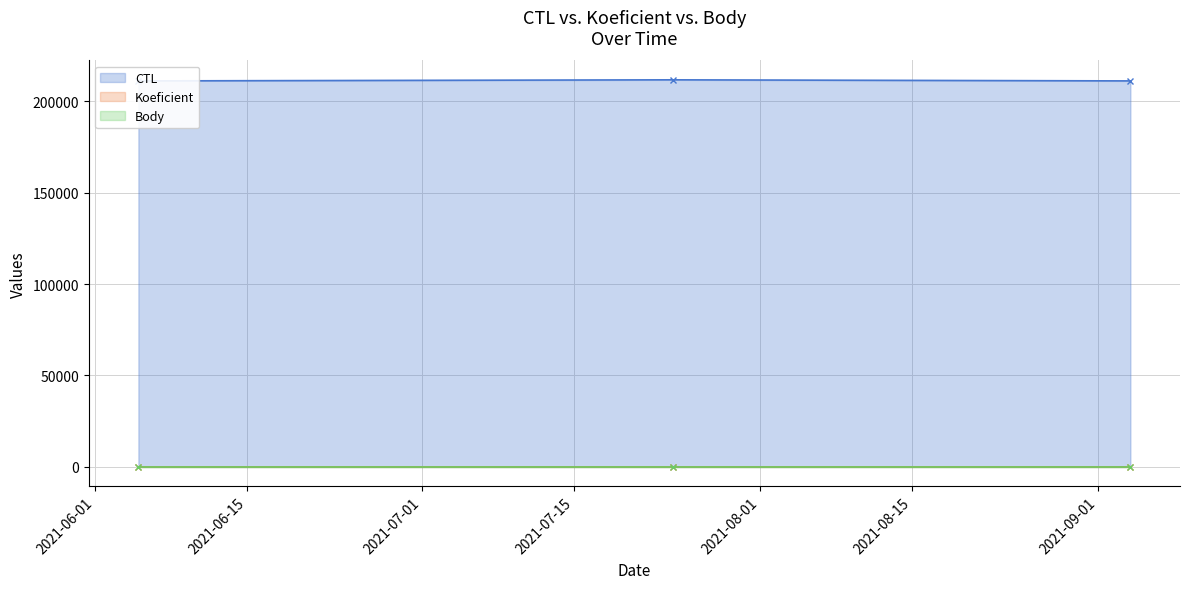

What is the sum of all Koeficient (line) values?

15